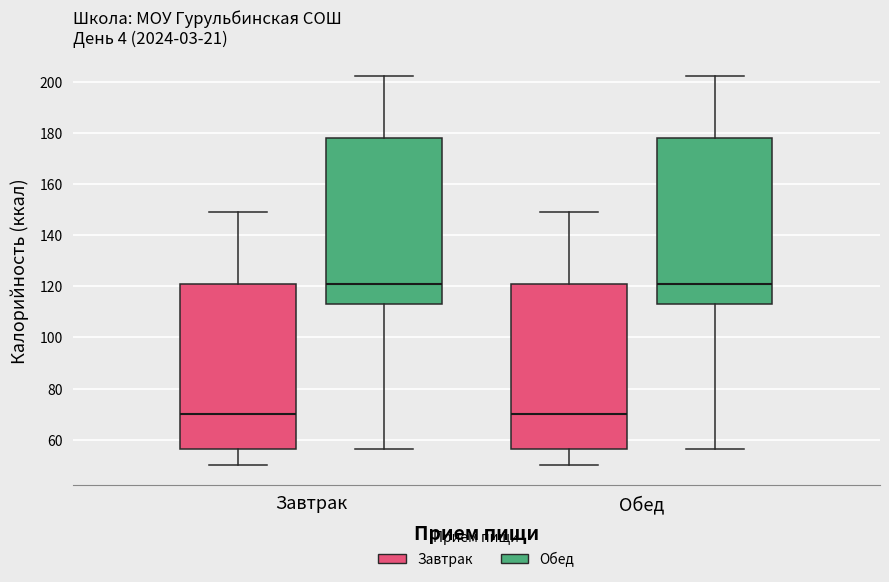

Where does the upper whisker of the box for Обед (Обед) end on the y-axis? The values are not printed on the chart, so give them approximately, as read against the axis.

202